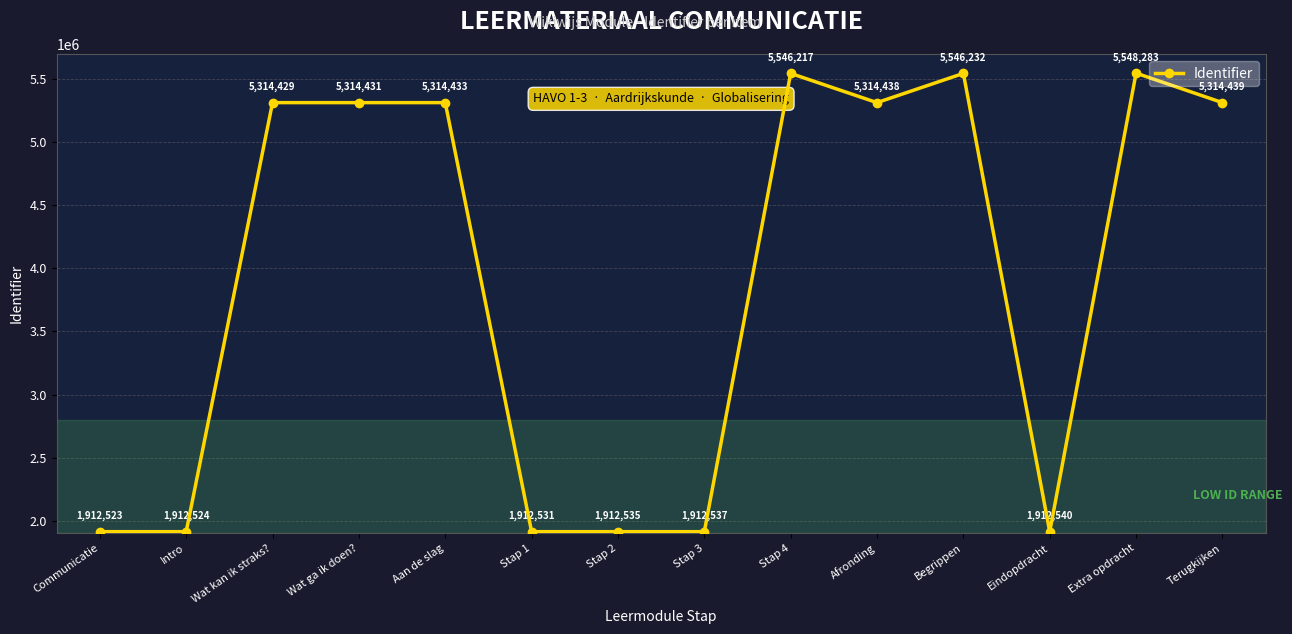

Reading right to left, extract all data points from this chart.

Terugkijken=5314439	Extra opdracht=5548283	Eindopdracht=1912540	Begrippen=5546232	Afronding=5314438	Stap 4=5546217	Stap 3=1912537	Stap 2=1912535	Stap 1=1912531	Aan de slag=5314433	Wat ga ik doen?=5314431	Wat kan ik straks?=5314429	Intro=1912524	Communicatie=1912523